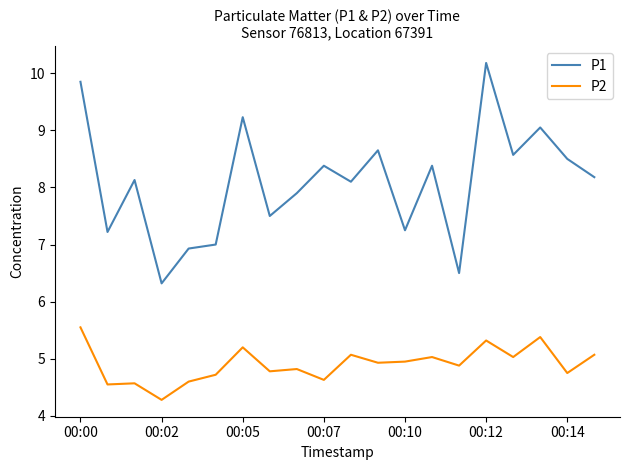

What is the difference between the maximum and minimum values in the P1 series?

3.9